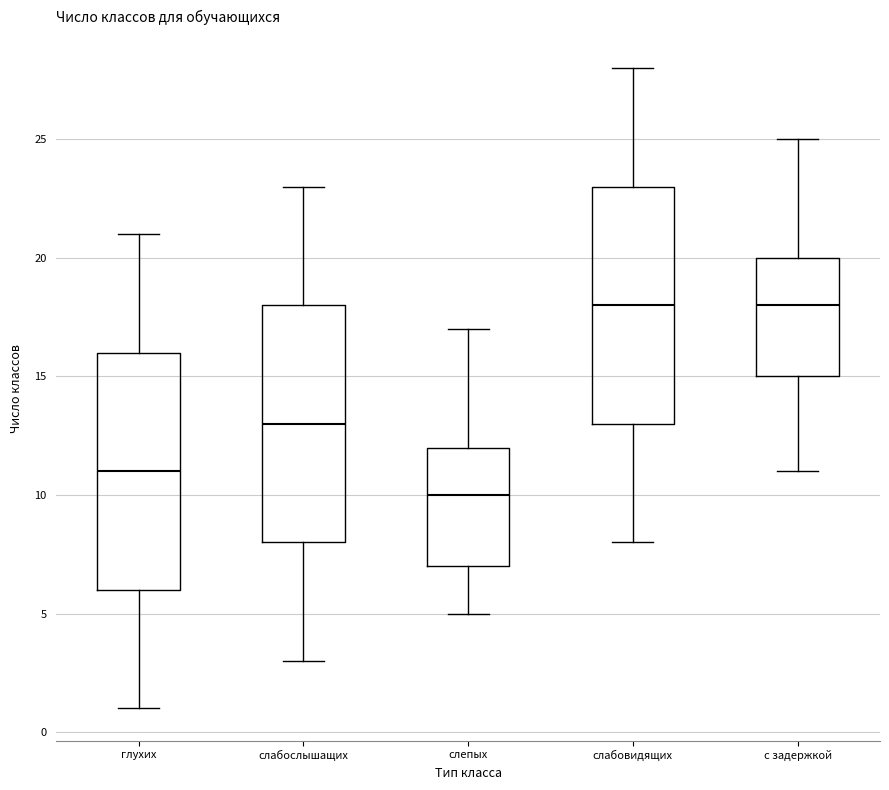

Reading left to right, read every box against the y-axis: the position of its median line, the range the box covers, and the ends of its whiskers. The values are not printed on the chart, so give them approximately, as read against the axis.

глухих: median 11, box 6 to 16, whiskers 1 to 21
слабослышащих: median 13, box 8 to 18, whiskers 3 to 23
слепых: median 10, box 7 to 12, whiskers 5 to 17
слабовидящих: median 18, box 13 to 23, whiskers 8 to 28
с задержкой: median 18, box 15 to 20, whiskers 11 to 25